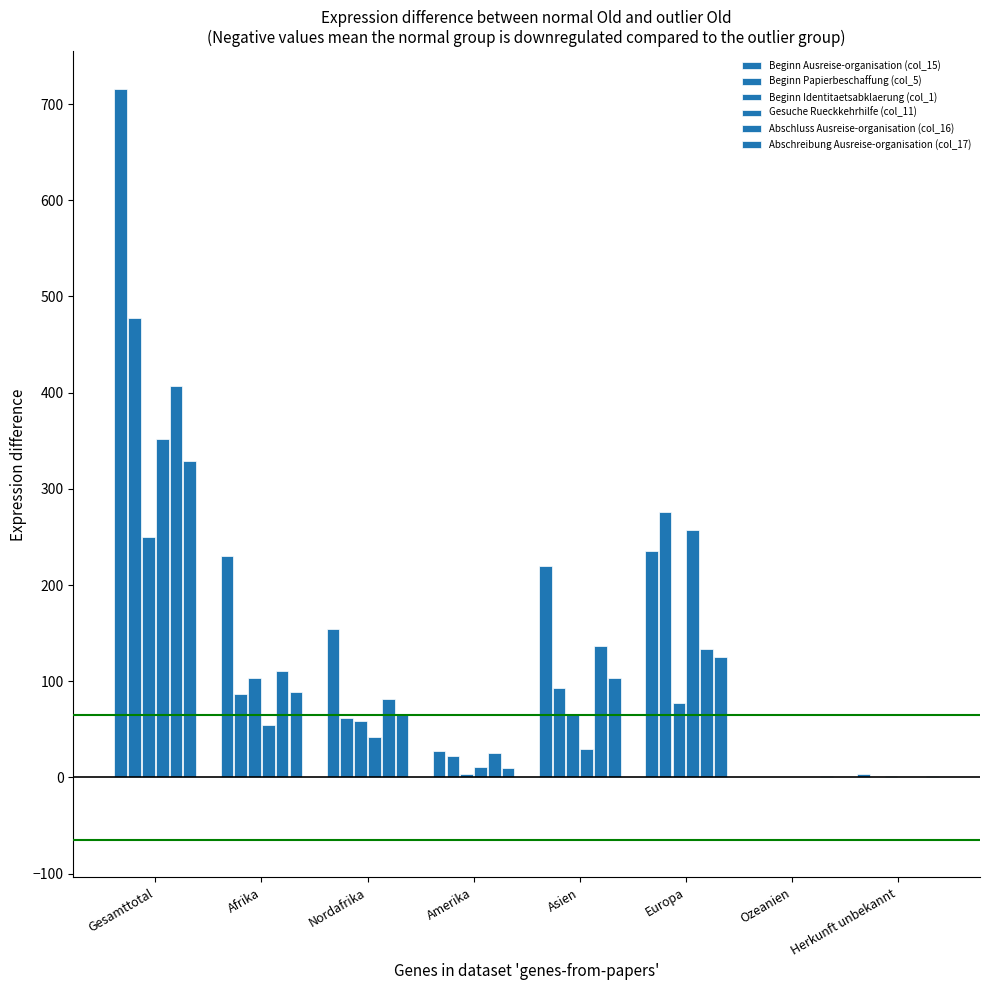

Which has a higher value, Afrika or Herkunft unbekannt?

Afrika